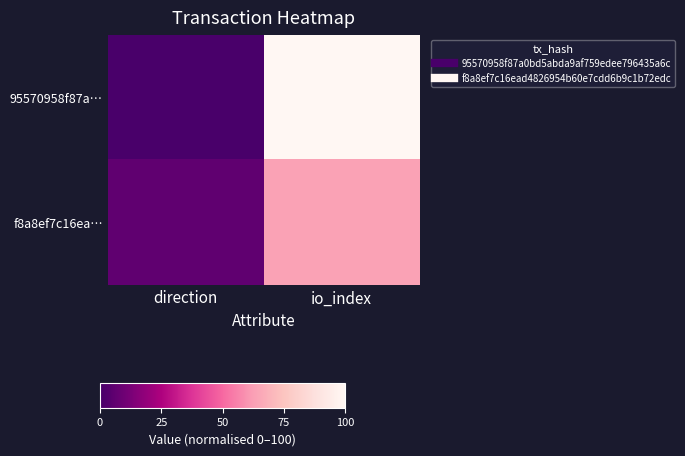

At how many categories does at least one series exceed 58?

1